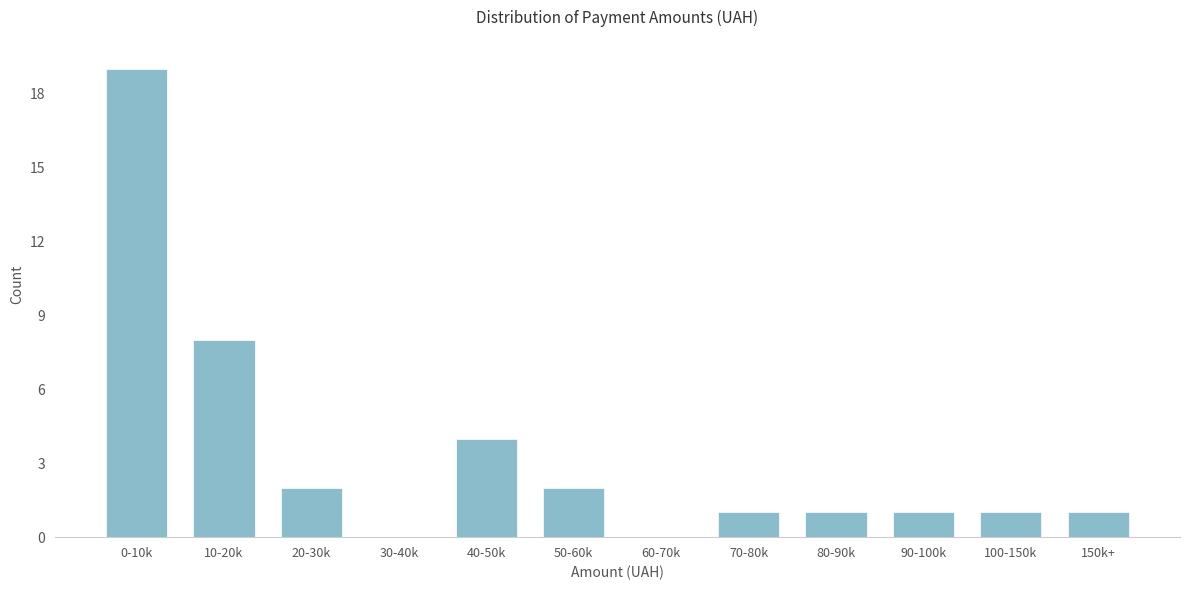

Reading left to right, list all the values displayed in this chart.

0-10k=19	10-20k=8	20-30k=2	30-40k=0	40-50k=4	50-60k=2	60-70k=0	70-80k=1	80-90k=1	90-100k=1	100-150k=1	150k+=1